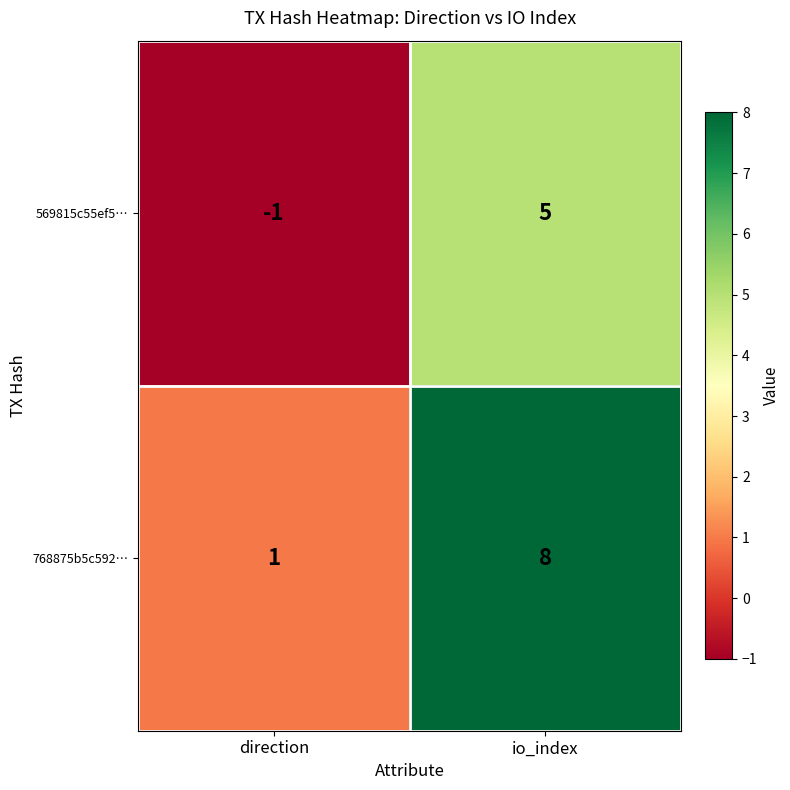

The value of 768875b5c592… at direction is 1. True or false?

True